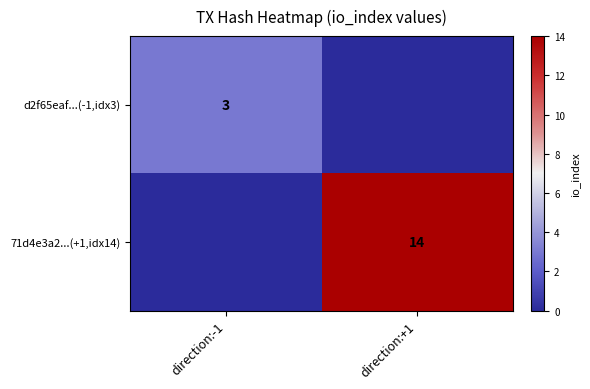

What is the total value across all series at direction:+1?

14